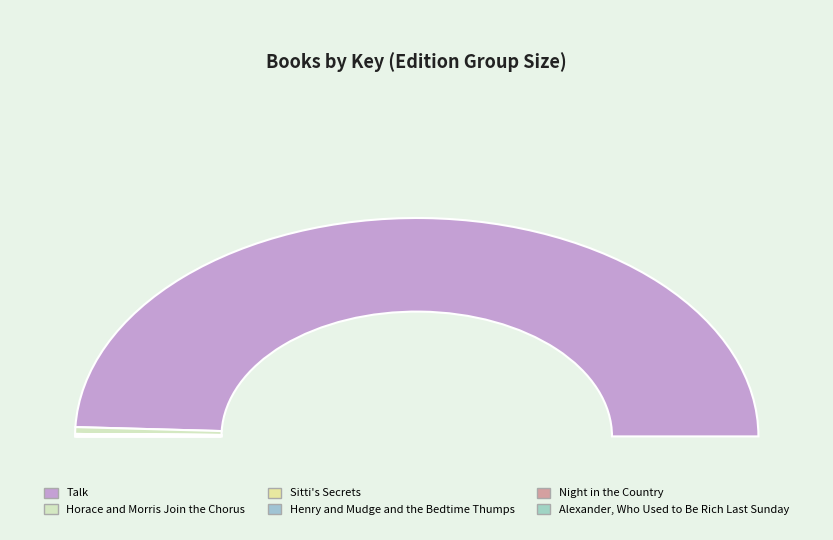

Combined, what portion of the pie is Sitti's Secrets and Night in the Country?

0.2%